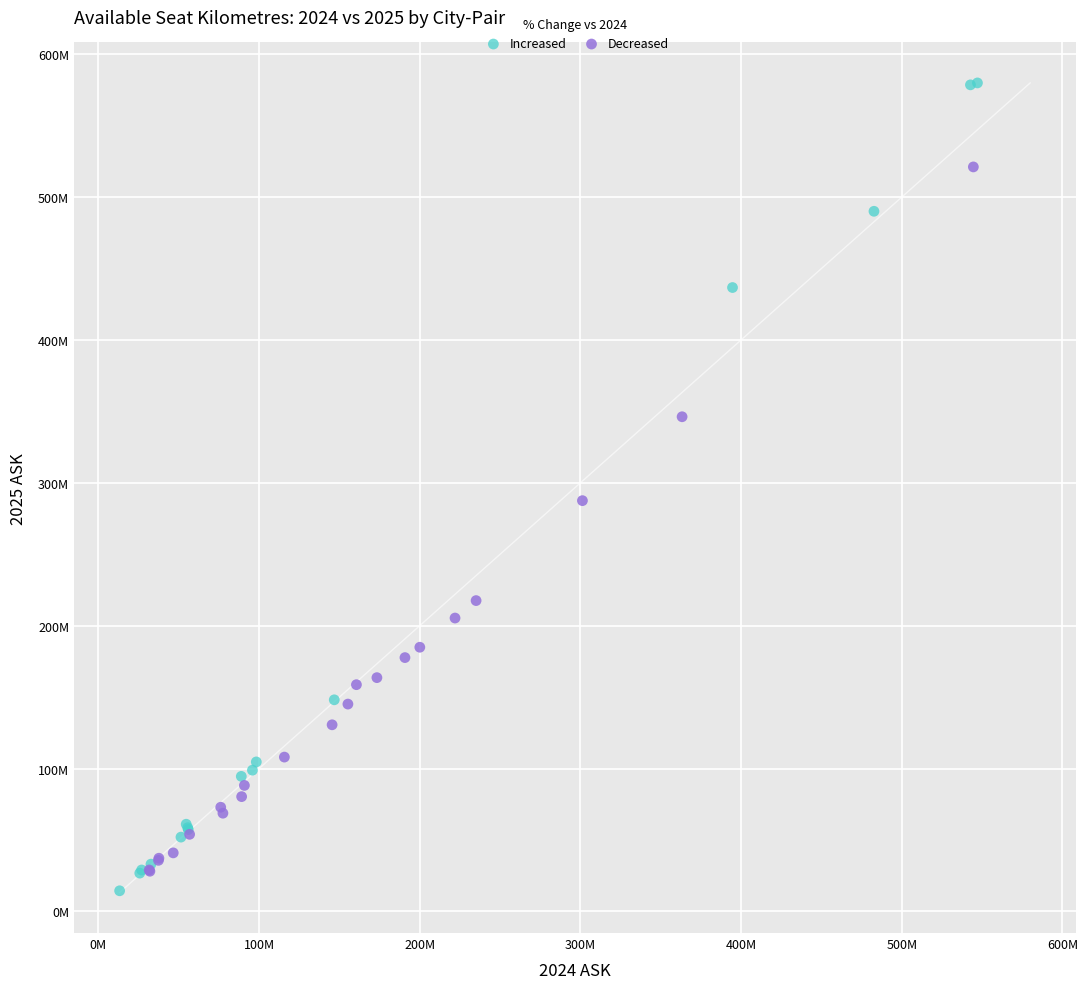

Which series contains the highest Y value?

Increased